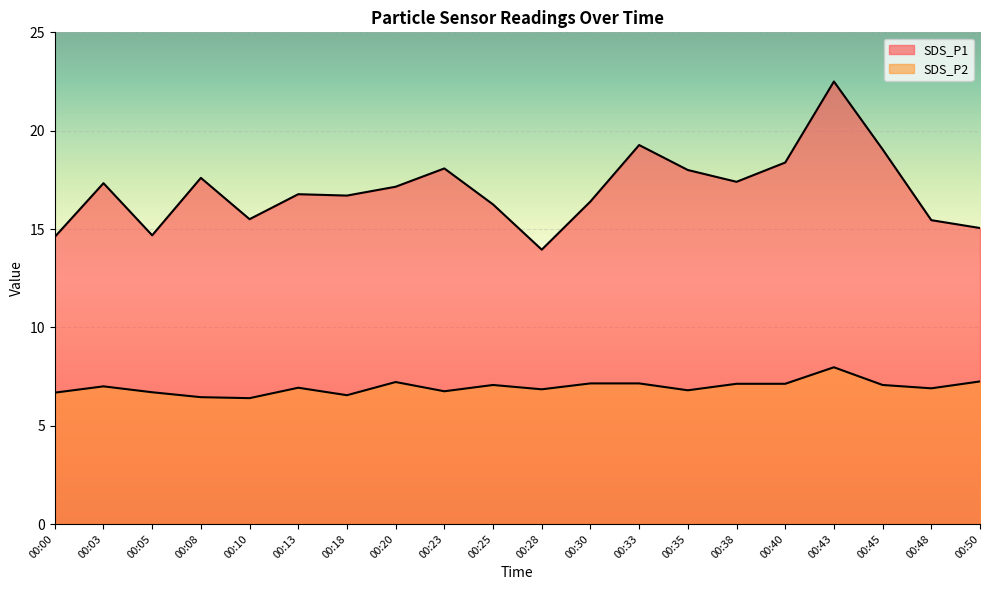

How many interior local peaks does the SDS_P1 series have?

6